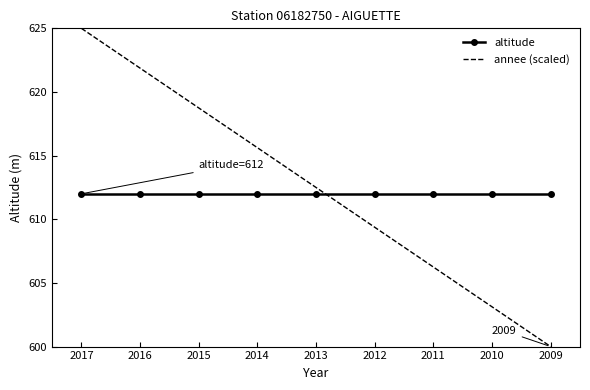

What is the average value of the altitude series?

612.0